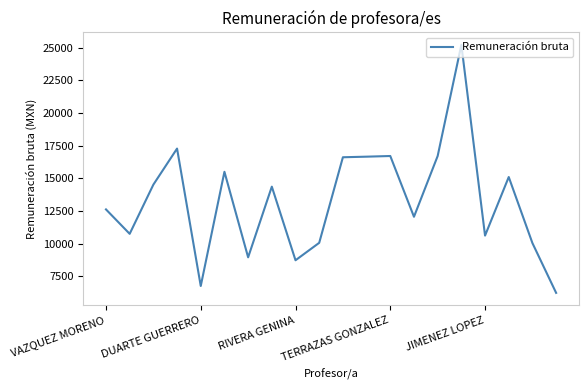

What is the smallest value displayed?

6240.4